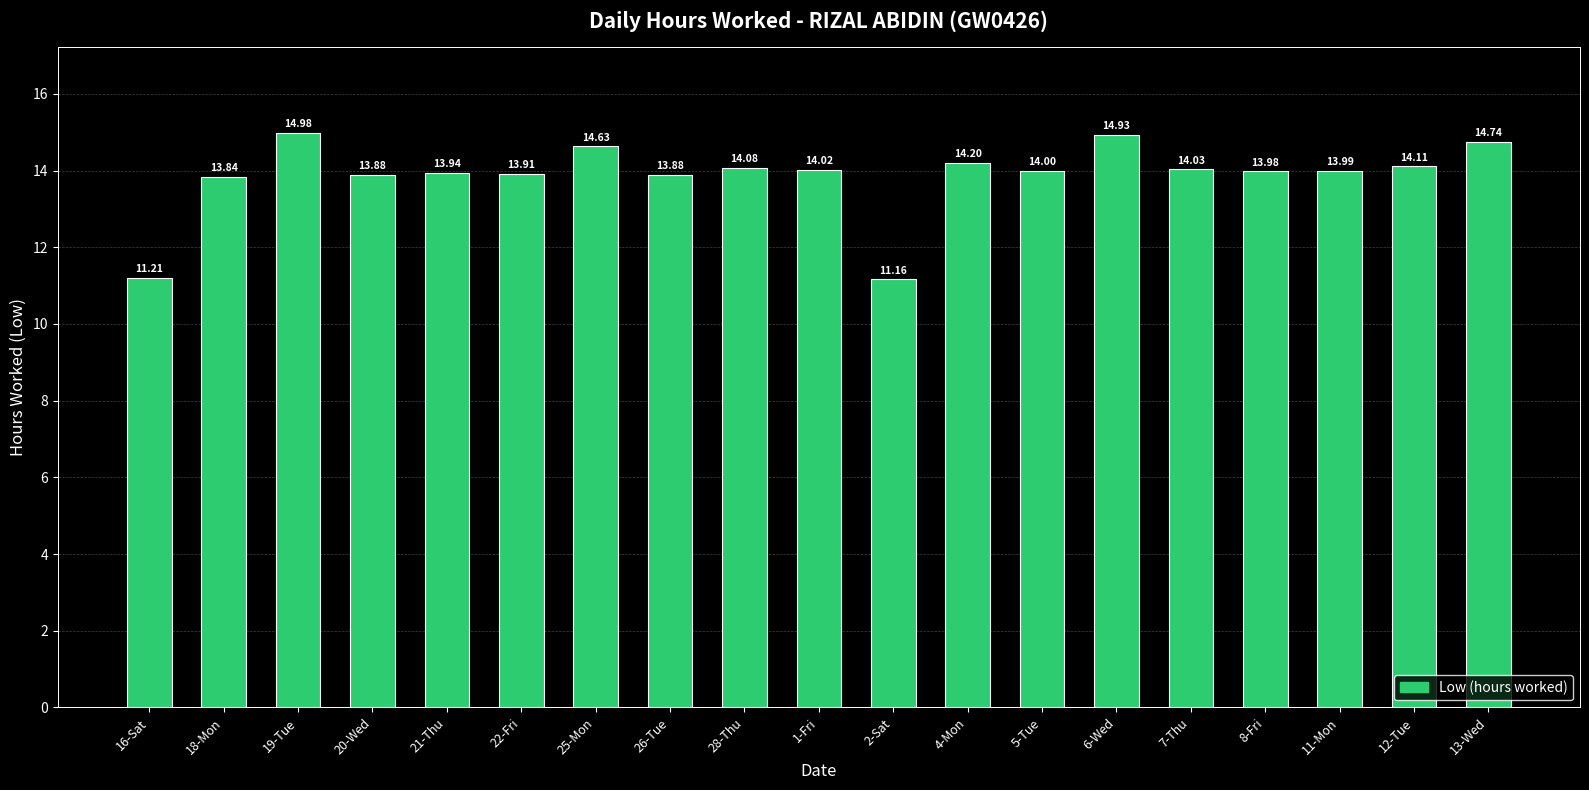

At which category does the chart reach its peak across all series?

19-Tue